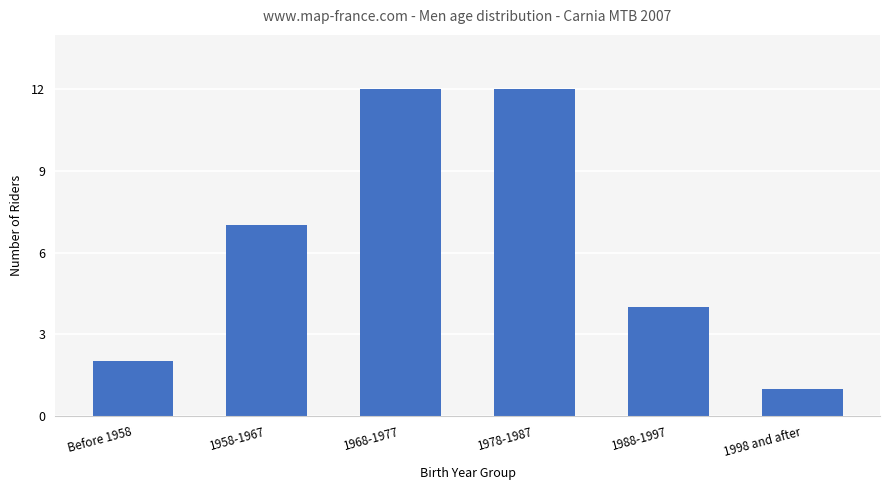

What value does the data have at 1978-1987?

12